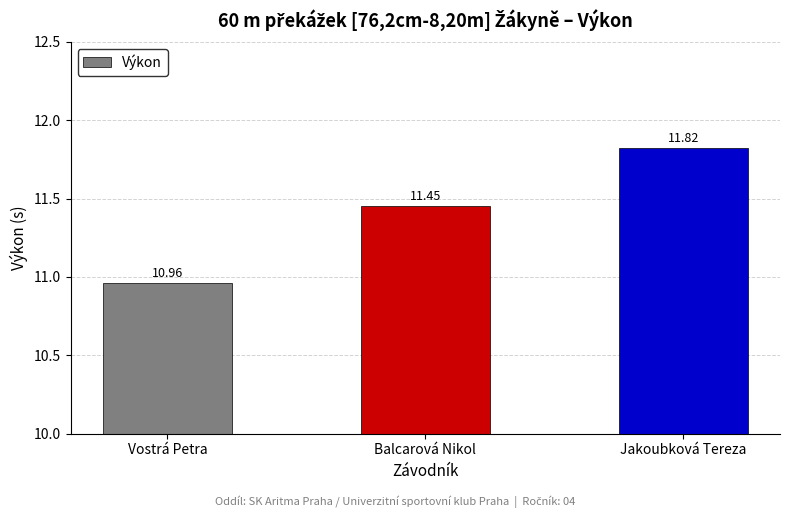

True or false: the data shows 4.2 at Balcarová Nikol.

False